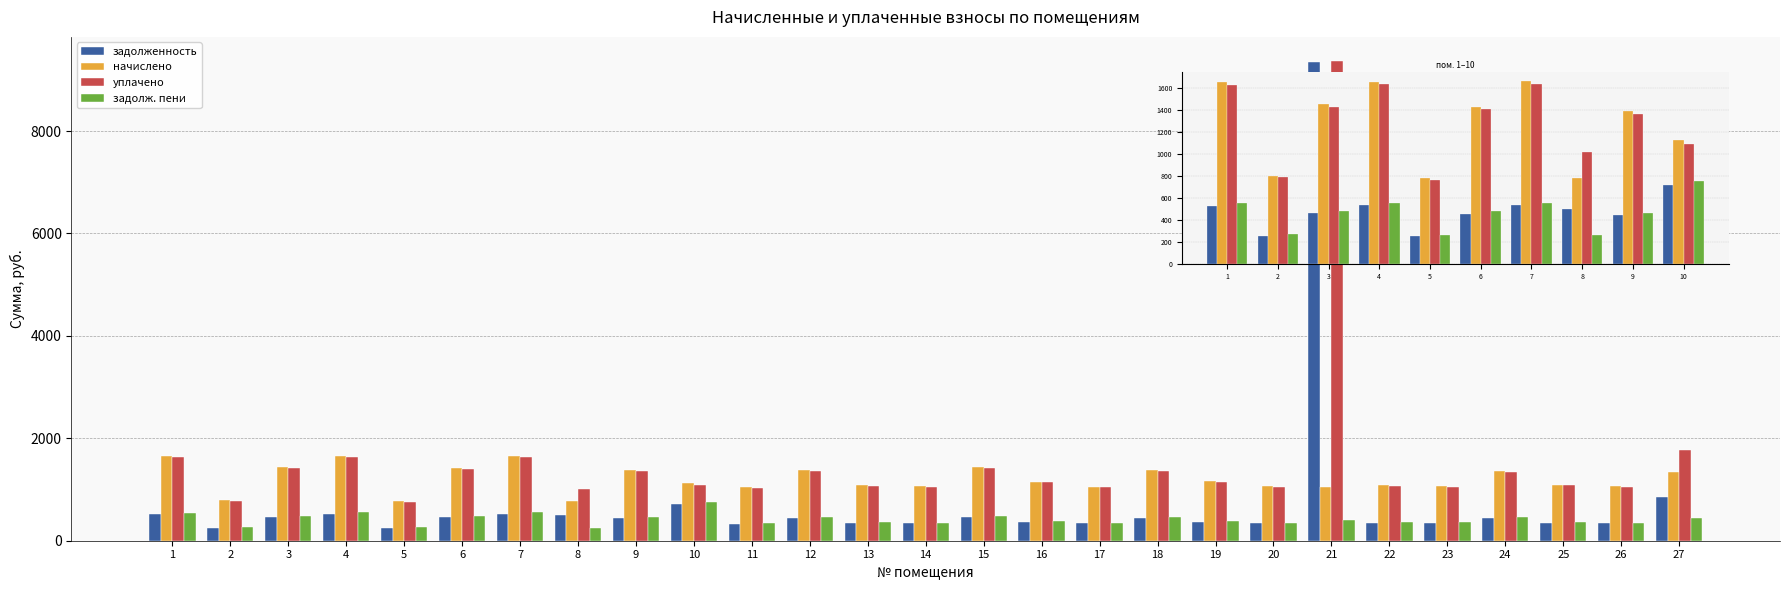

What is the total value across all series at 25?

2889.9